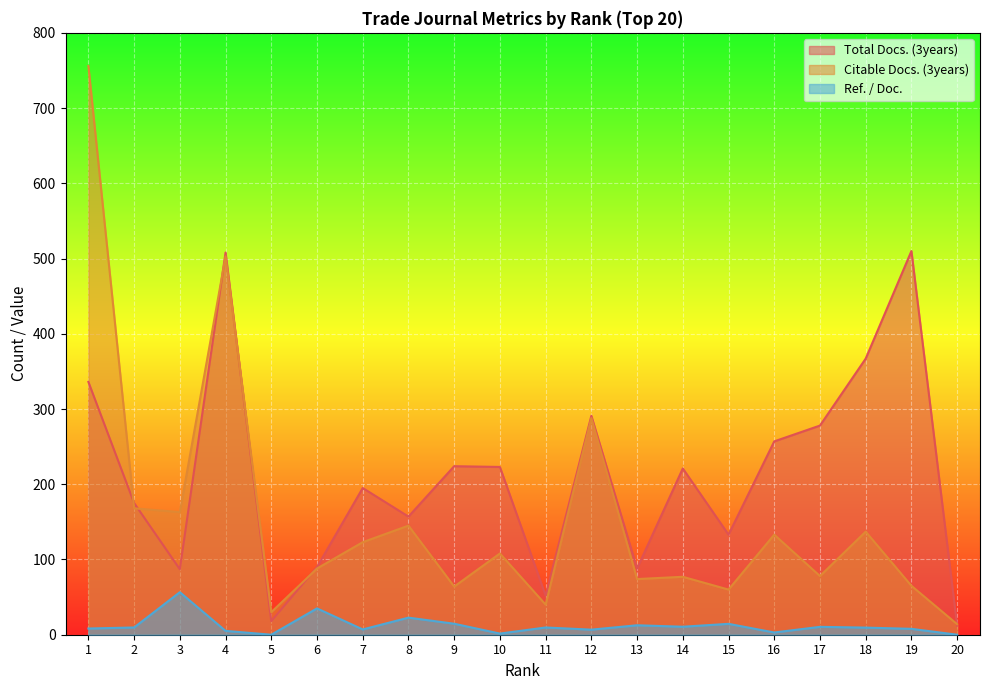

Reading left to right, list all the values displayed in this chart.

Total Docs. (3years): 336.0	175.0	87.0	508.0	18.0	90.0	195.0	157.0	224.0	223.0	52.0	291.0	88.0	221.0	133.0	257.0	278.0	367.0	510.0	12.0
Citable Docs. (3years): 756.0	168.0	163.0	503.0	30.0	88.0	123.0	145.0	64.0	108.0	40.0	288.0	74.0	77.0	60.0	133.0	78.0	137.0	65.0	14.0
Ref. / Doc.: 8.3	9.6	56.5	5.1	0.0	35.0	7.0	22.7	14.6	1.5	9.6	6.7	12.6	10.6	14.5	3.0	10.5	9.5	7.8	0.0